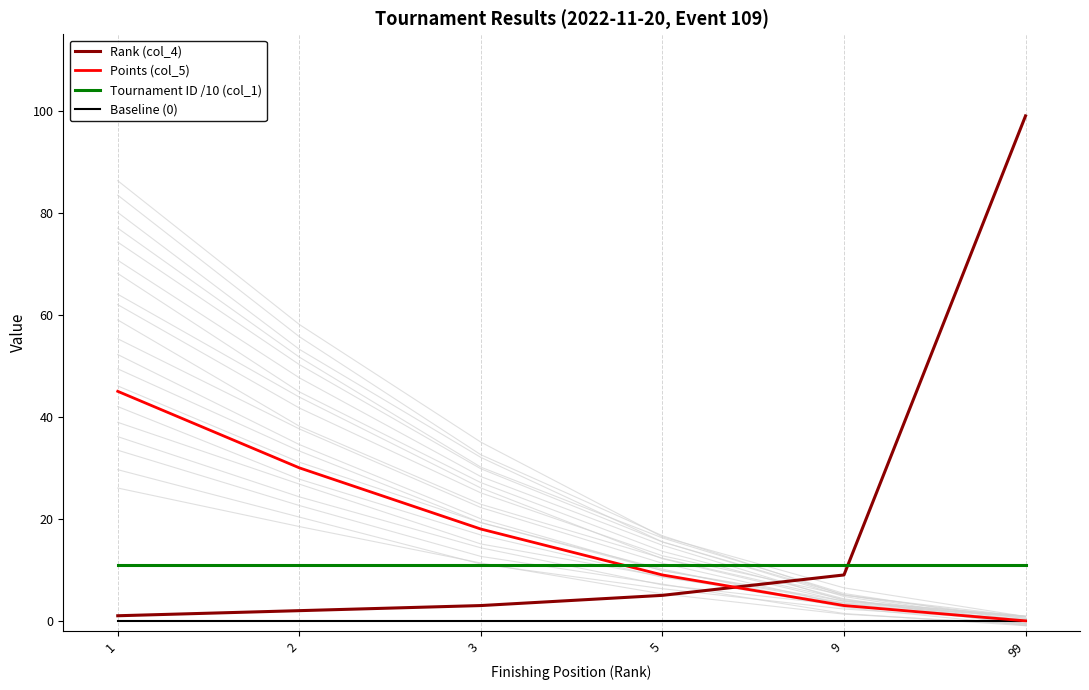

What are all the series names shown in the legend?

Rank (col_4), Points (col_5), Tournament ID /10 (col_1), Baseline (0)